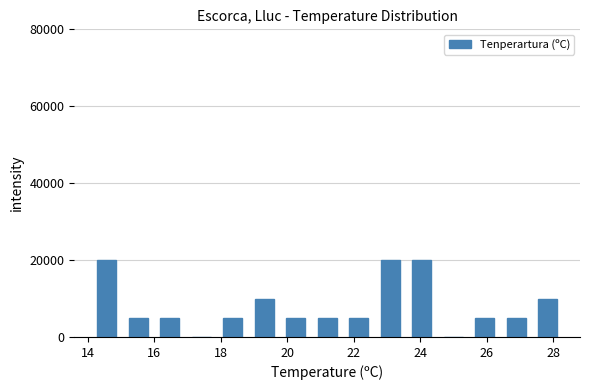

Reading left to right, transcribe this chart: for each bar, give the range it covers on the x-axis and its height. Neither the bar edges nor the heights are printed on the chart, so give them approximately, as read against the axes.

14.2 to 15.0: 20000
15.0 to 16.0: 6000
16.0 to 17.0: 6000
17.0 to 17.8: 0
17.8 to 18.8: 6000
18.8 to 19.8: 10000
19.8 to 20.8: 6000
20.8 to 21.6: 6000
21.6 to 22.6: 6000
22.6 to 23.6: 20000
23.6 to 24.6: 20000
24.6 to 25.4: 0
25.4 to 26.4: 6000
26.4 to 27.4: 6000
27.4 to 28.4: 10000